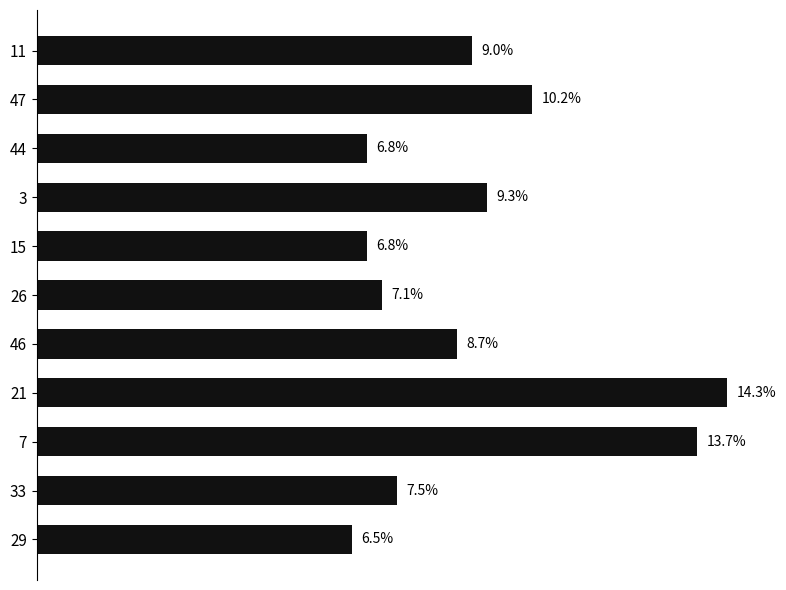

Are the bars horizontal?

Yes